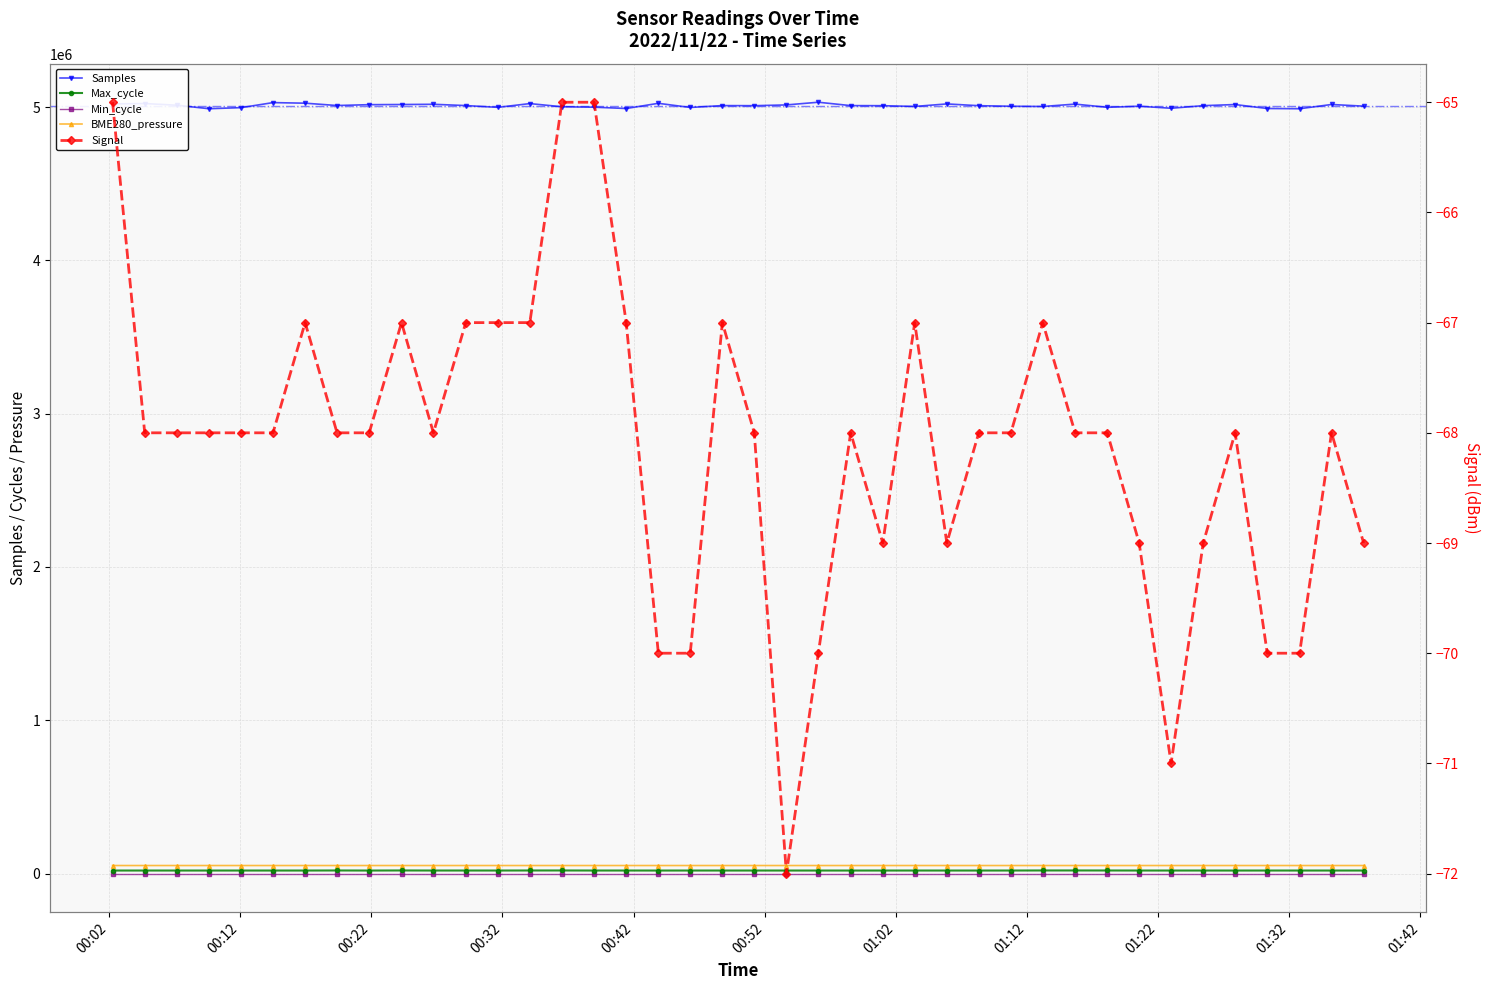

True or false: BME280_pressure has more than 1 points higher than both neighbors.

True